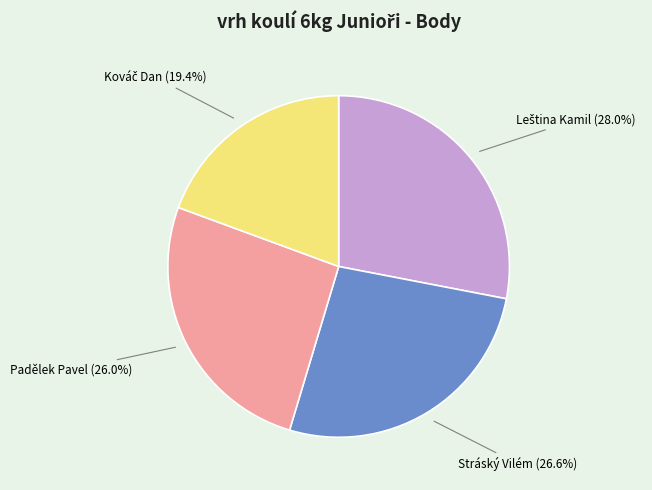

Does any single category account for the majority?

No